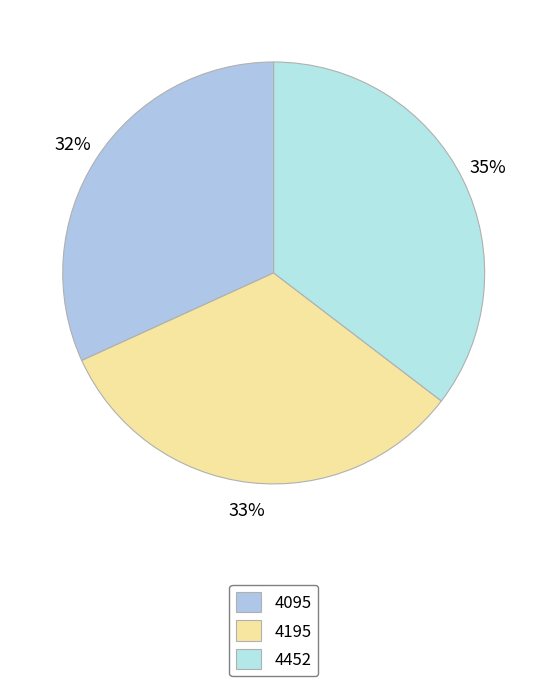

How many segments does this pie chart have?

3